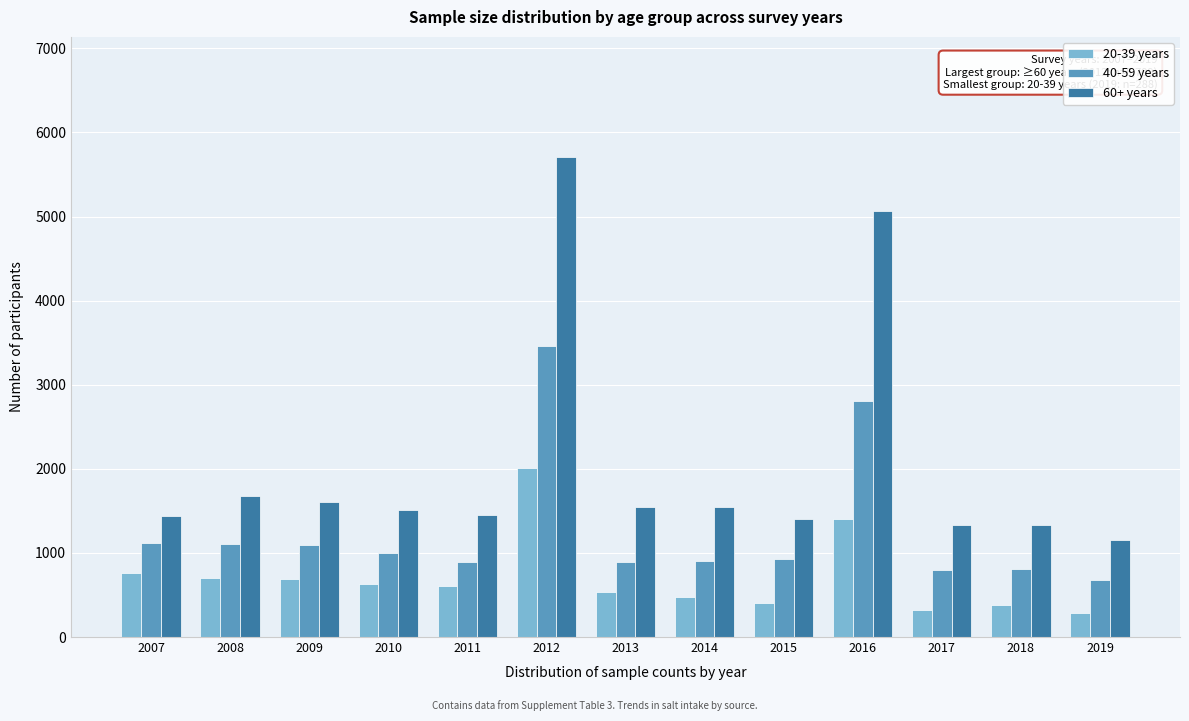

List the series in order of their peak value, lowest first.

20-39 years, 40-59 years, 60+ years